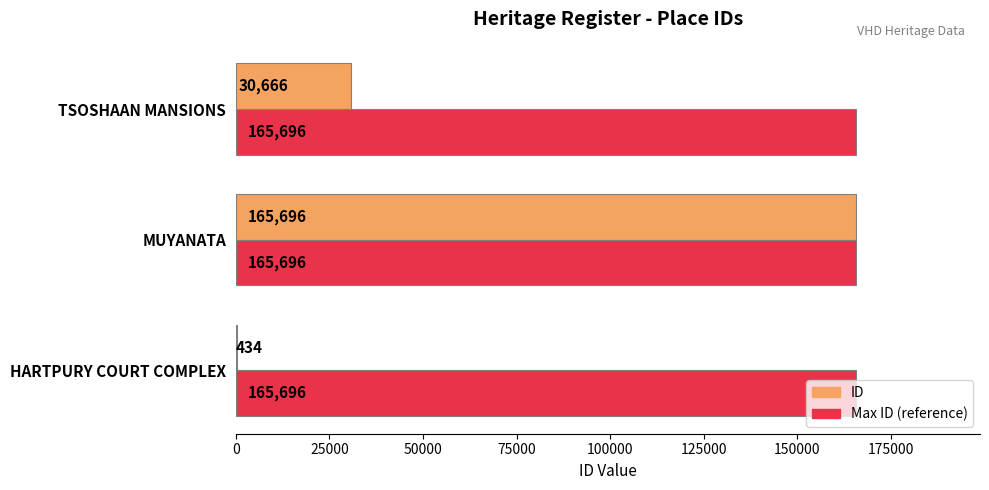

Which series has the largest total across all categories?

Max ID (reference)